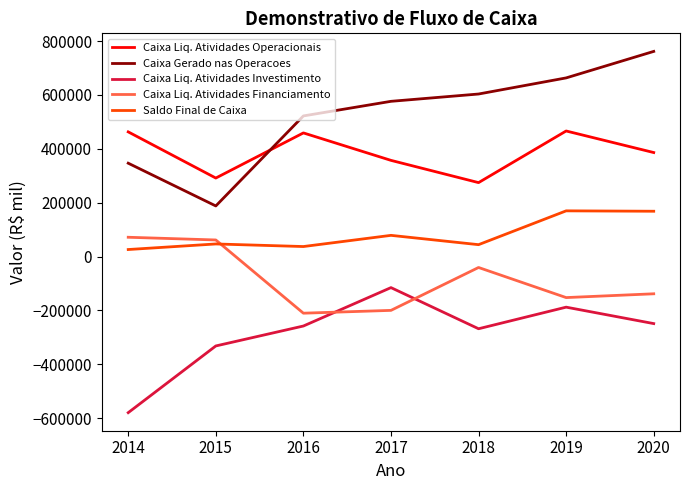

Rank the series by their average value, from highest to lowest.

Caixa Gerado nas Operacoes, Caixa Liq. Atividades Operacionais, Saldo Final de Caixa, Caixa Liq. Atividades Financiamento, Caixa Liq. Atividades Investimento